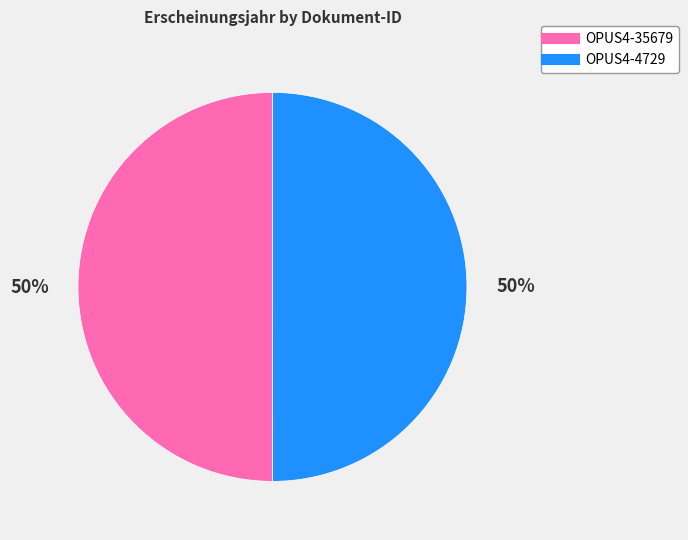

The OPUS4-35679 slice represents 50% of the pie. True or false?

True